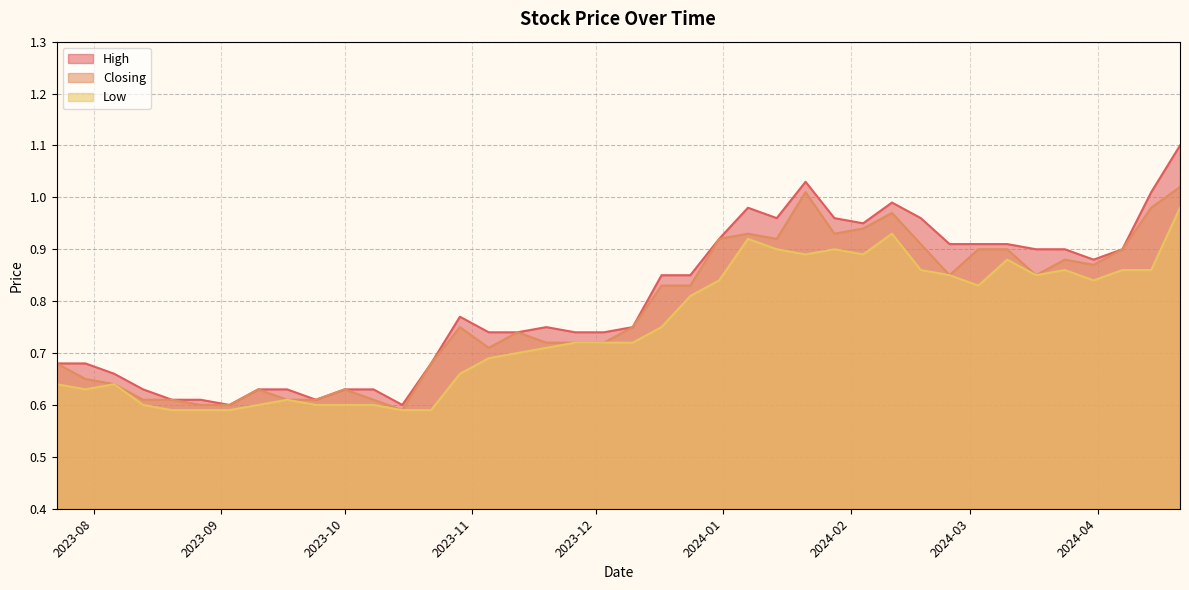

Reading left to right, list all the values displayed in this chart.

High: 21/04/2024=1.1	14/04/2024=1.0	07/04/2024=0.9	31/03/2024=0.9	24/03/2024=0.9	17/03/2024=0.9	10/03/2024=0.9	03/03/2024=0.9	25/02/2024=0.9	18/02/2024=1.0	11/02/2024=1.0	04/02/2024=0.9	28/01/2024=1.0	21/01/2024=1.0	14/01/2024=1.0	07/01/2024=1.0	31/12/2023=0.9	24/12/2023=0.8	17/12/2023=0.8	10/12/2023=0.8	03/12/2023=0.7	26/11/2023=0.7	19/11/2023=0.8	12/11/2023=0.7	05/11/2023=0.7	29/10/2023=0.8	22/10/2023=0.7	15/10/2023=0.6	08/10/2023=0.6	01/10/2023=0.6	24/09/2023=0.6	17/09/2023=0.6	10/09/2023=0.6	03/09/2023=0.6	27/08/2023=0.6	20/08/2023=0.6	13/08/2023=0.6	06/08/2023=0.7	30/07/2023=0.7	23/07/2023=0.7
Closing: 21/04/2024=1.0	14/04/2024=1.0	07/04/2024=0.9	31/03/2024=0.9	24/03/2024=0.9	17/03/2024=0.8	10/03/2024=0.9	03/03/2024=0.9	25/02/2024=0.8	18/02/2024=0.9	11/02/2024=1.0	04/02/2024=0.9	28/01/2024=0.9	21/01/2024=1.0	14/01/2024=0.9	07/01/2024=0.9	31/12/2023=0.9	24/12/2023=0.8	17/12/2023=0.8	10/12/2023=0.8	03/12/2023=0.7	26/11/2023=0.7	19/11/2023=0.7	12/11/2023=0.7	05/11/2023=0.7	29/10/2023=0.8	22/10/2023=0.7	15/10/2023=0.6	08/10/2023=0.6	01/10/2023=0.6	24/09/2023=0.6	17/09/2023=0.6	10/09/2023=0.6	03/09/2023=0.6	27/08/2023=0.6	20/08/2023=0.6	13/08/2023=0.6	06/08/2023=0.6	30/07/2023=0.7	23/07/2023=0.7
Low: 21/04/2024=1.0	14/04/2024=0.9	07/04/2024=0.9	31/03/2024=0.8	24/03/2024=0.9	17/03/2024=0.8	10/03/2024=0.9	03/03/2024=0.8	25/02/2024=0.8	18/02/2024=0.9	11/02/2024=0.9	04/02/2024=0.9	28/01/2024=0.9	21/01/2024=0.9	14/01/2024=0.9	07/01/2024=0.9	31/12/2023=0.8	24/12/2023=0.8	17/12/2023=0.8	10/12/2023=0.7	03/12/2023=0.7	26/11/2023=0.7	19/11/2023=0.7	12/11/2023=0.7	05/11/2023=0.7	29/10/2023=0.7	22/10/2023=0.6	15/10/2023=0.6	08/10/2023=0.6	01/10/2023=0.6	24/09/2023=0.6	17/09/2023=0.6	10/09/2023=0.6	03/09/2023=0.6	27/08/2023=0.6	20/08/2023=0.6	13/08/2023=0.6	06/08/2023=0.6	30/07/2023=0.6	23/07/2023=0.6